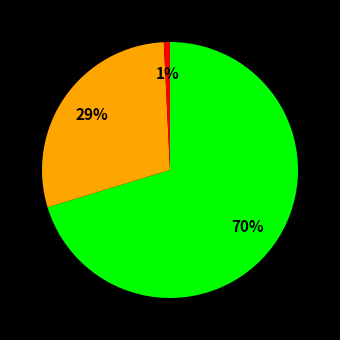

Does any single category account for the majority?

Yes